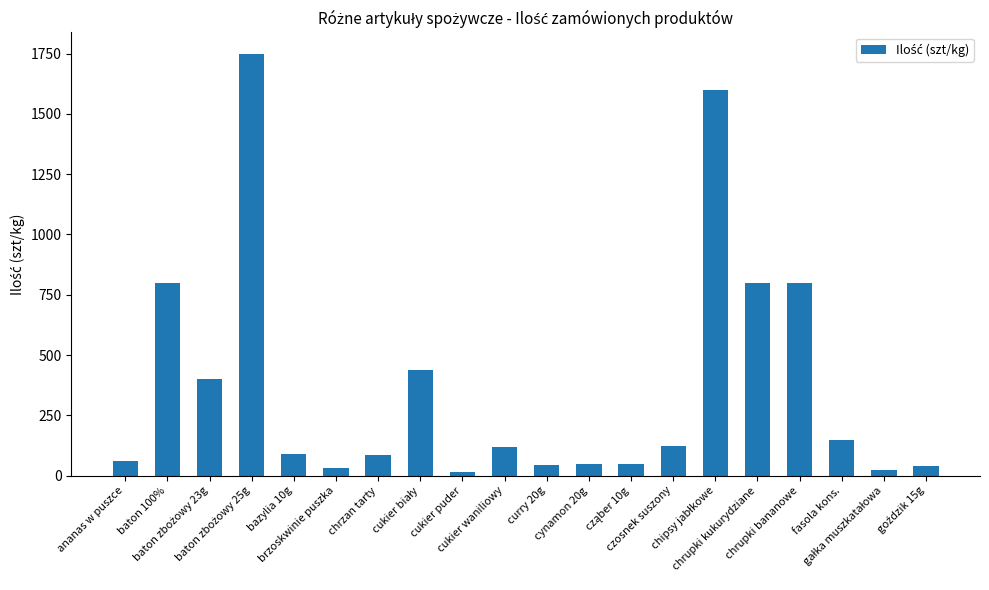

What is the sum of all values?

7469